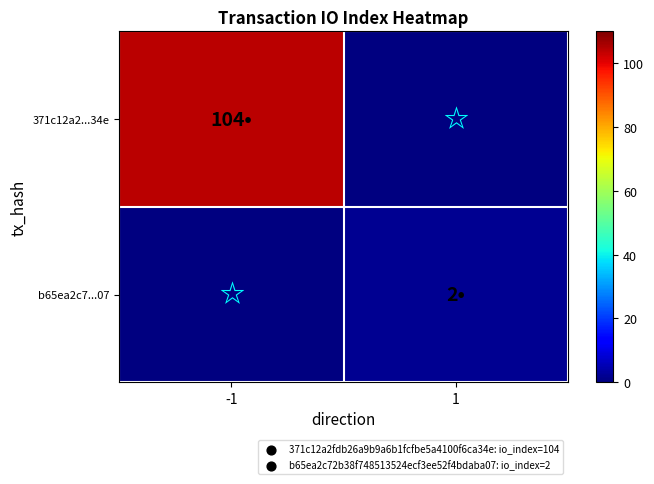

Which label corresponds to the largest value in the chart?

-1